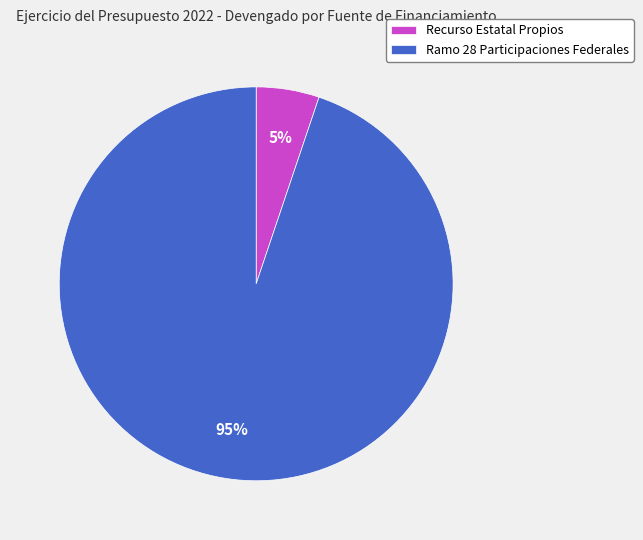

Do Recurso Estatal Propios and Ramo 28 Participaciones Federales together represent more than half of the pie?

Yes